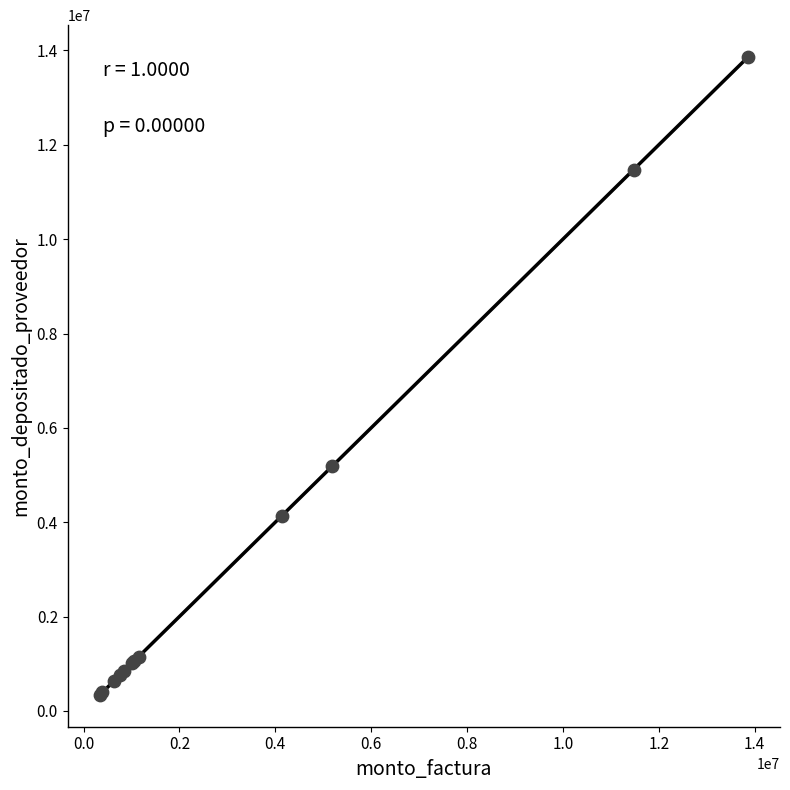

What Y value in the scatter plot is closest to 7099251?

5184150